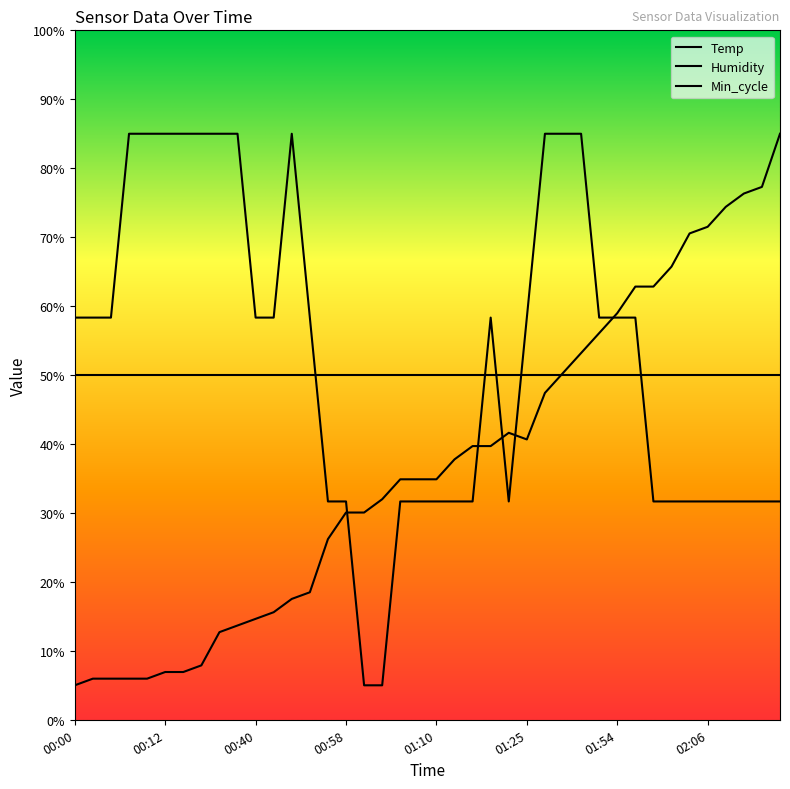

The Temp series shows 52.7 at 01:13. True or false?

False